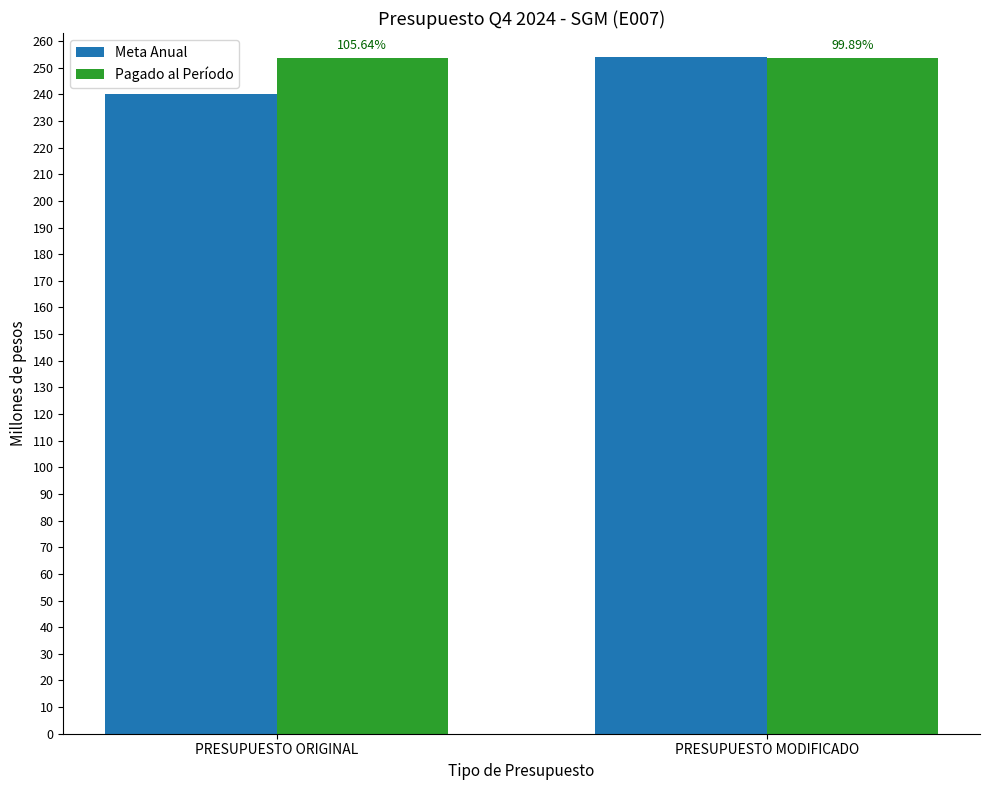

List the labels in order of Pagado al Período value, largest first.

PRESUPUESTO ORIGINAL, PRESUPUESTO MODIFICADO